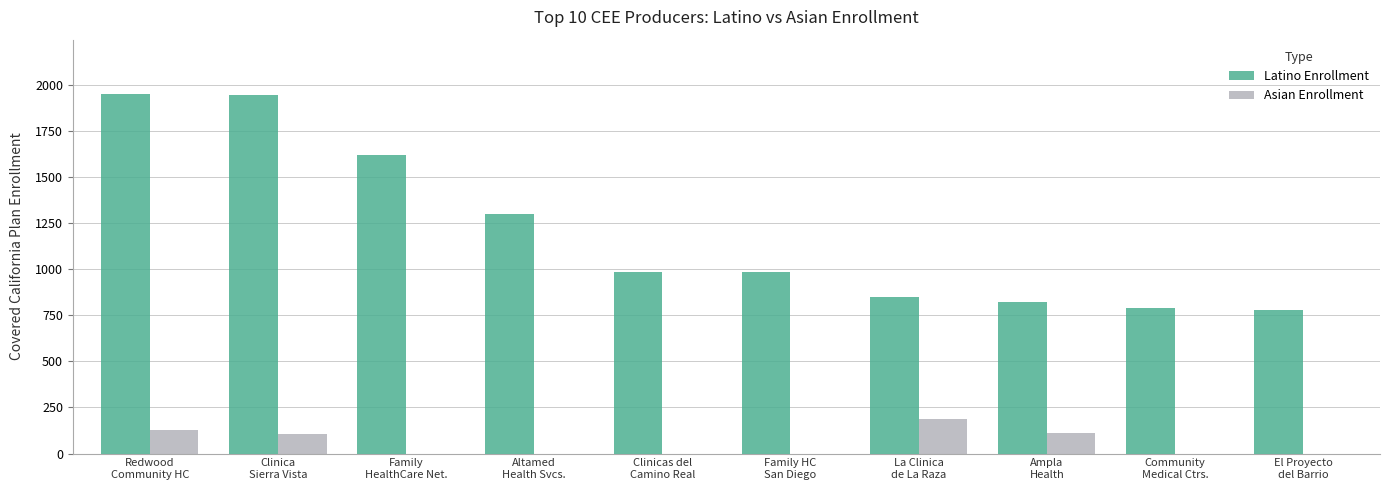

What is the sum of all Latino Enrollment values?

12034